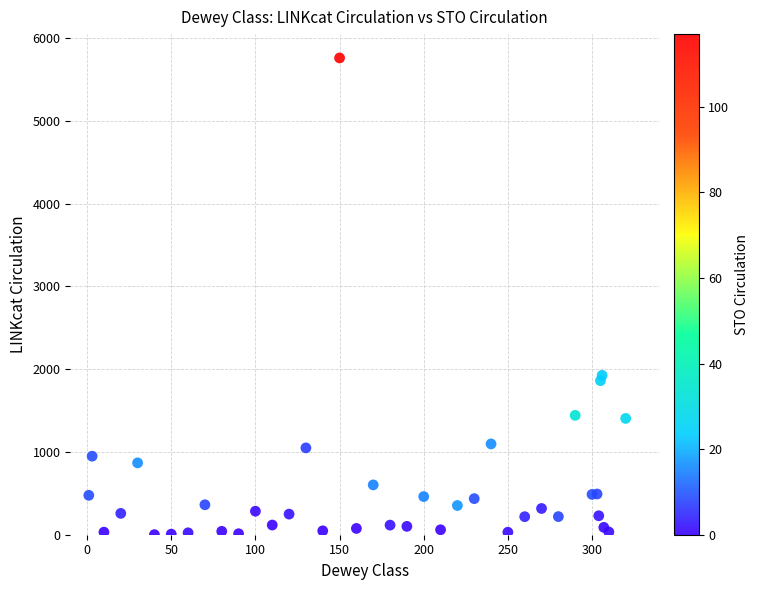

What Y value in the scatter plot is closest to 2880?

1926